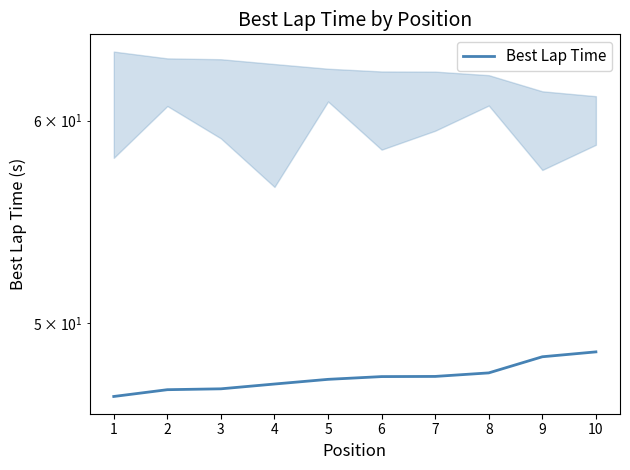

What is the change in value from 6 to 10?

+1.1